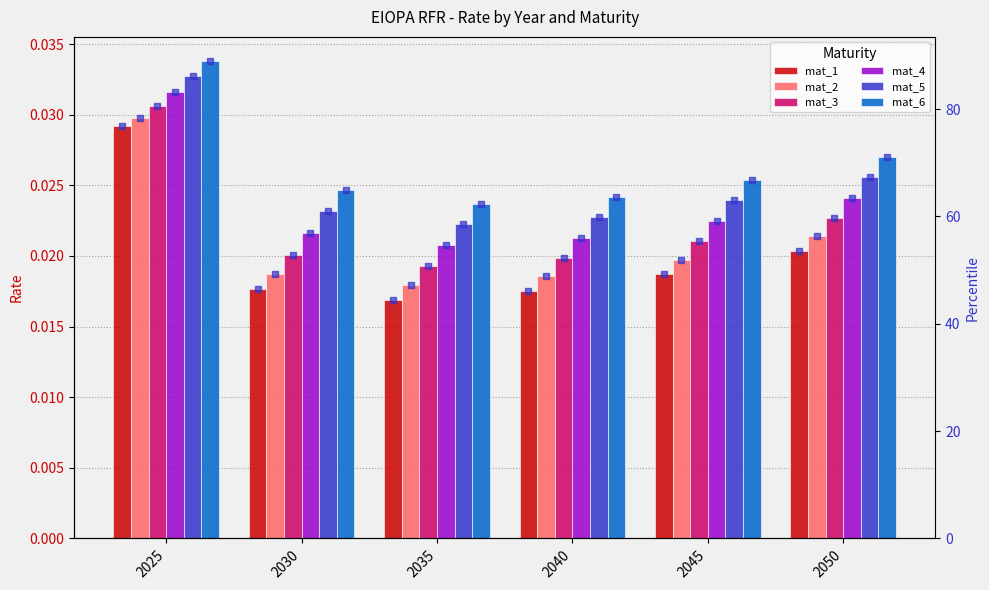

Is the value of mat_2 at 2035 greater than the value of mat_4 at 2040?

Yes